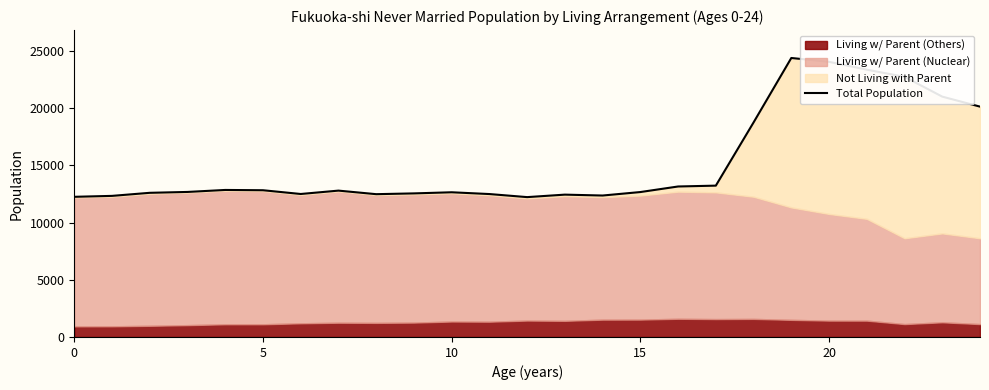

What is the sum of all values?

381372